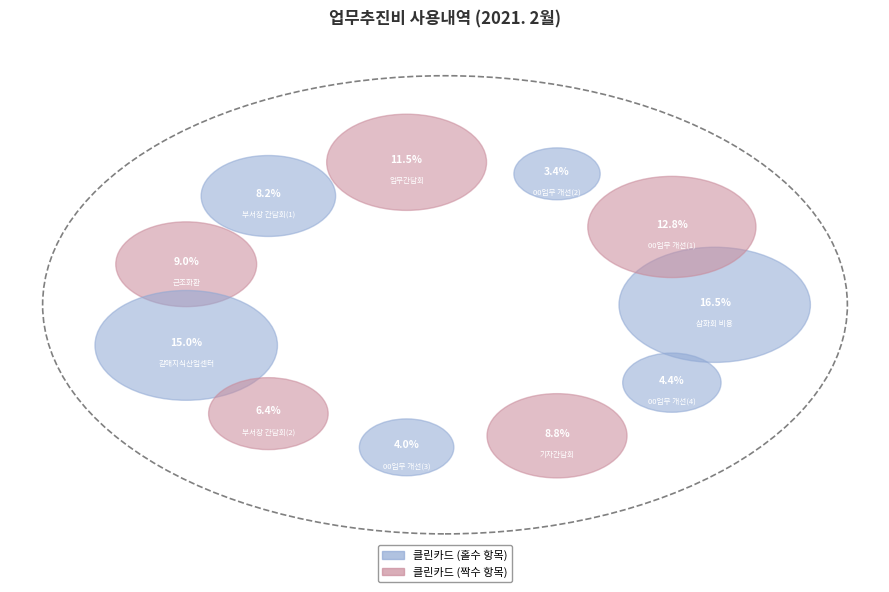

How many slices are in this pie chart?

11